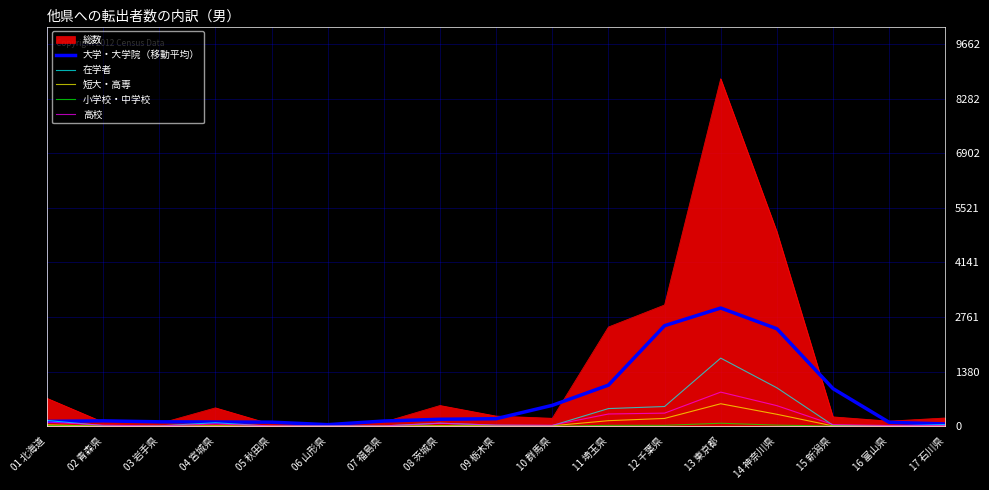

Is the value of 総数 at 08 茨城県 greater than the value of 短大・高専 at 10 群馬県?

Yes